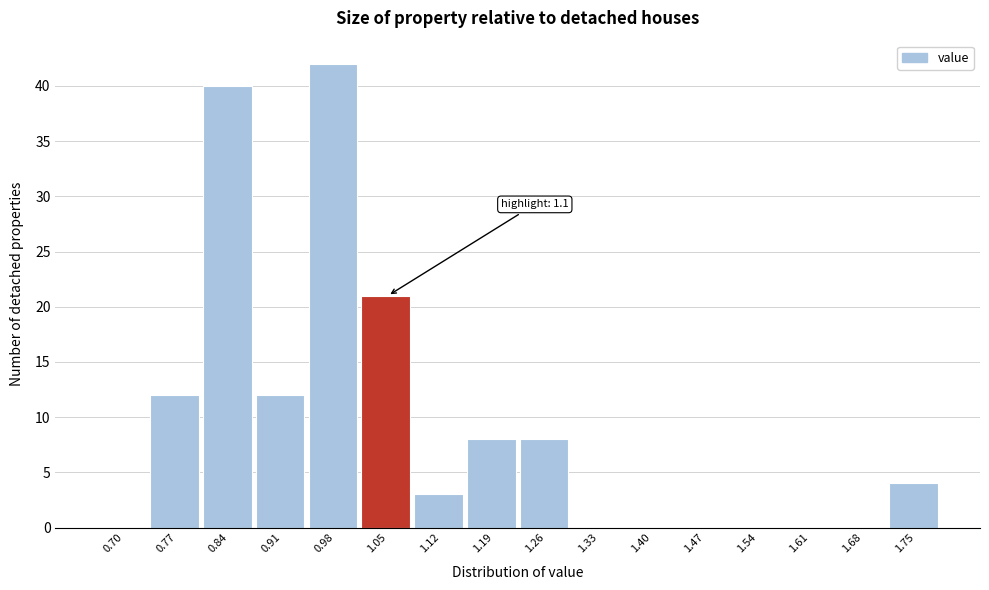

Reading left to right, transcribe all the data shown in this chart.

0.70=0	0.77=12	0.84=40	0.91=12	0.98=42	1.05=21	1.12=3	1.19=8	1.26=8	1.33=0	1.40=0	1.47=0	1.54=0	1.61=0	1.68=0	1.75=4